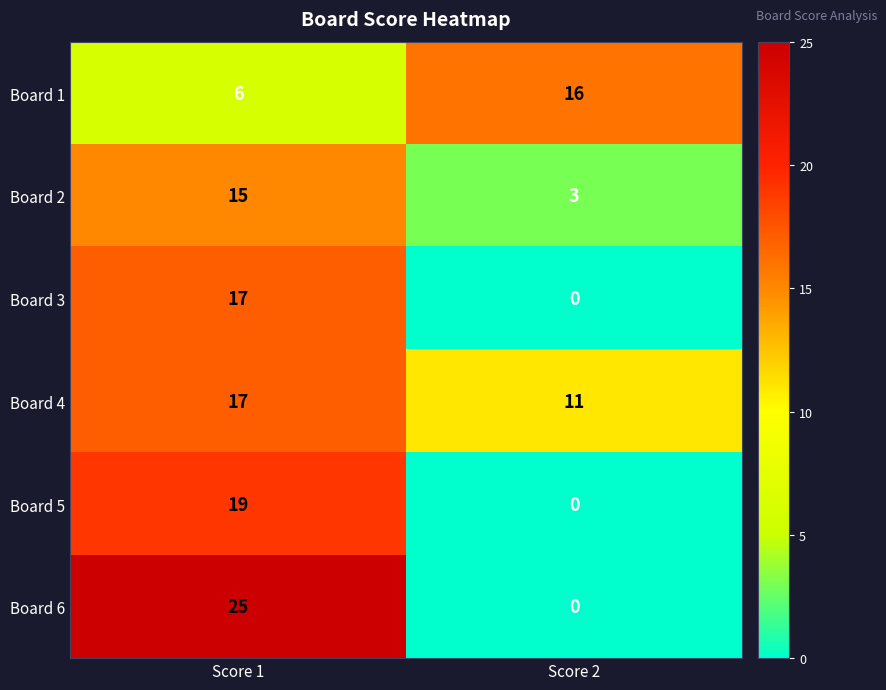

What is the sum of the Board 2 values at Score 1 and Score 2?

18